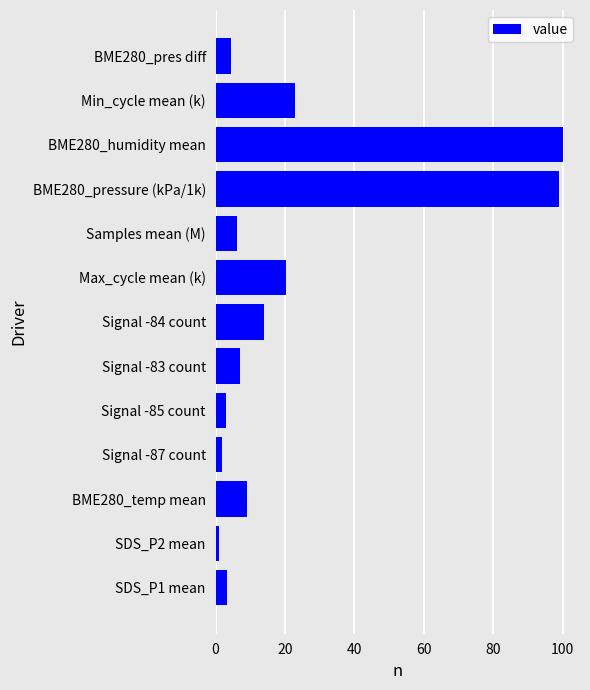

What is the average value?

22.5